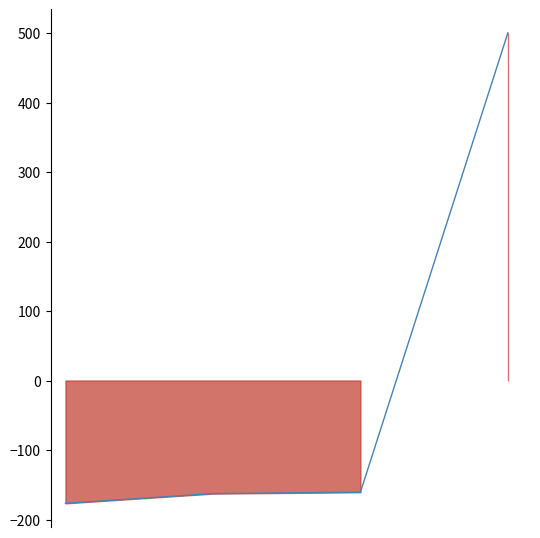

True or false: the data shows -282.6 at 1.

False